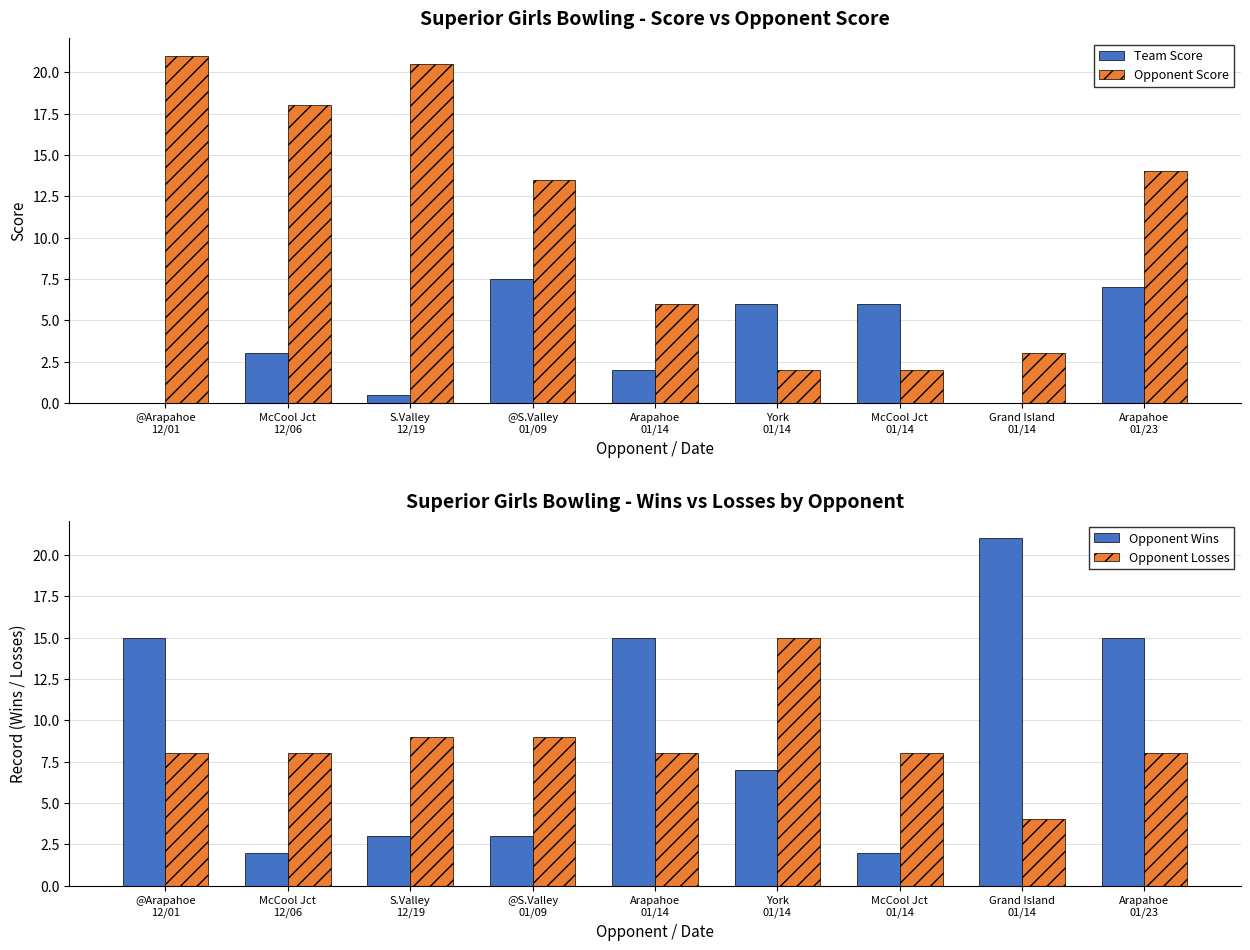

What is the label of the 6th bar from the right?

@S.Valley
01/09